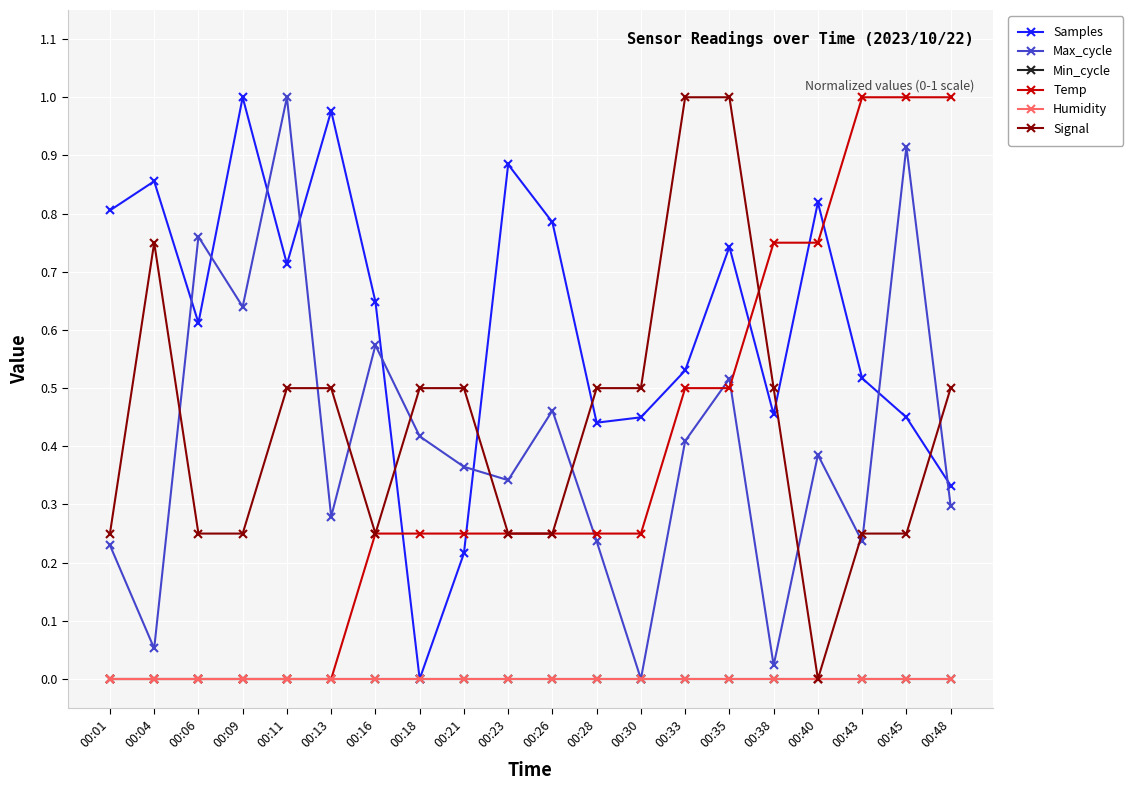

What is the highest value of the Max_cycle series?

1.0